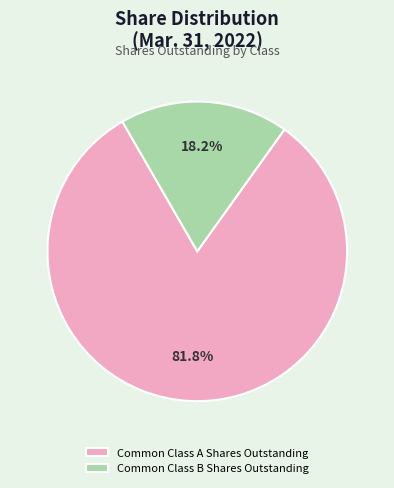

Does Common Class A Shares Outstanding represent more than half of the total?

Yes